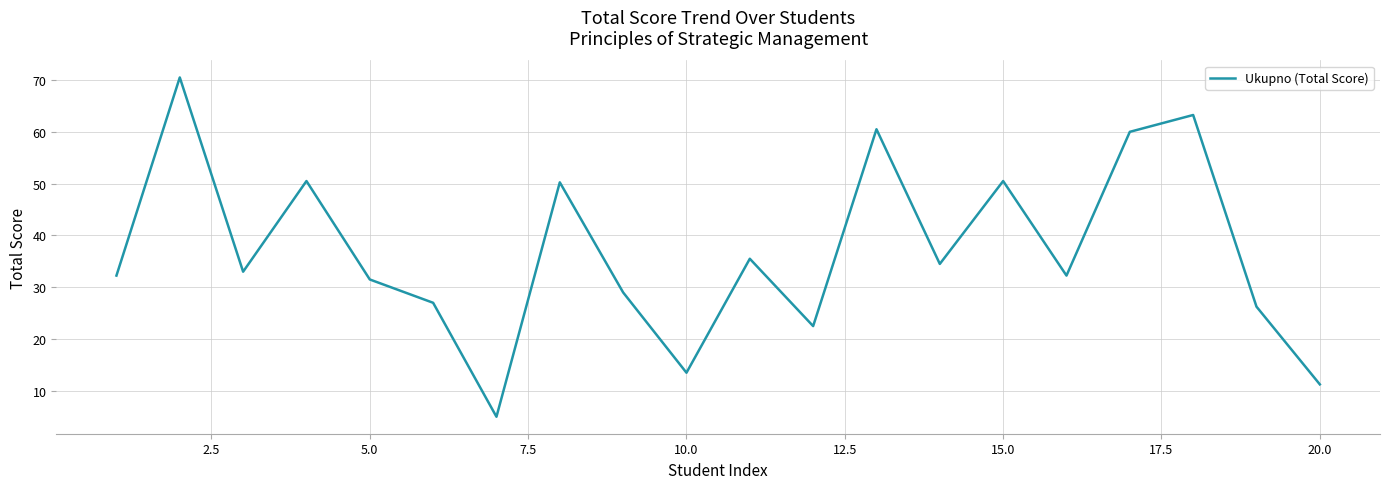

Is this an area chart (filled region under the line)?

No